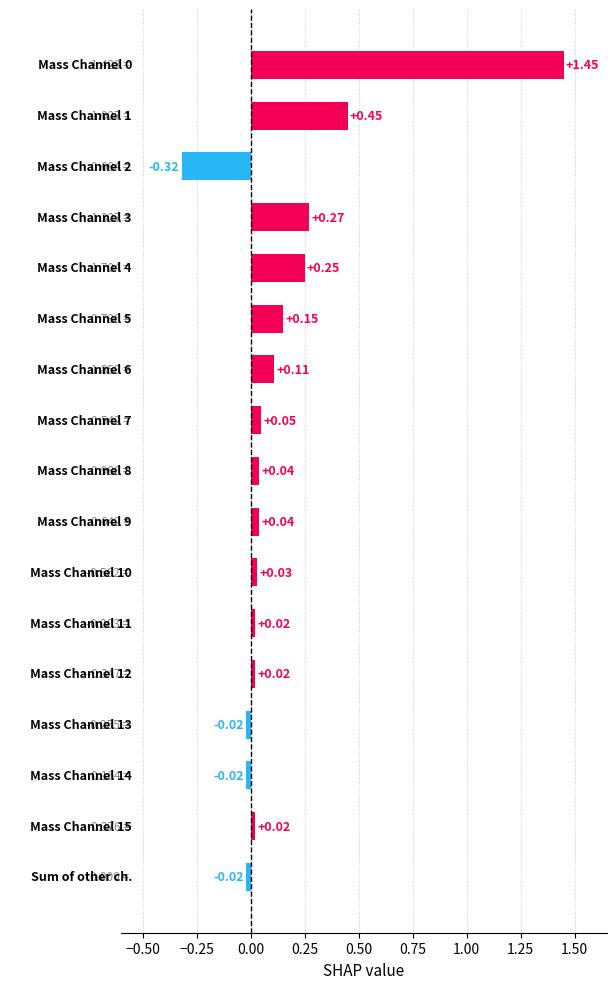

What is the difference between the maximum and minimum values?

1.8